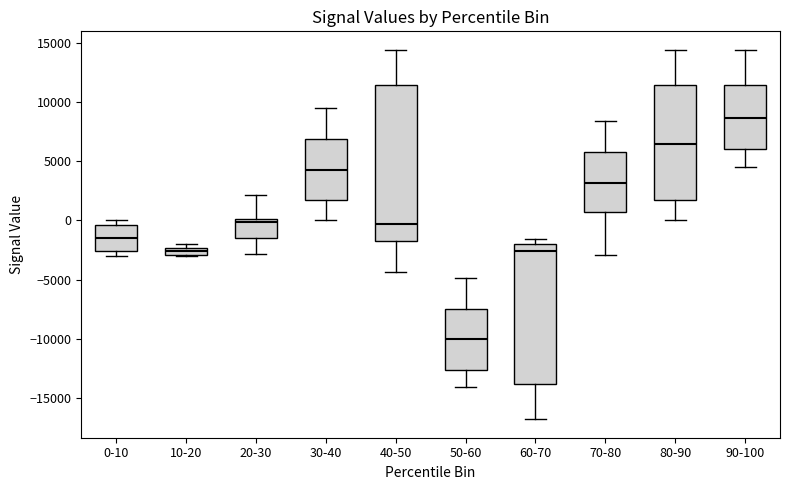

Which box's median line is the highest?

90-100